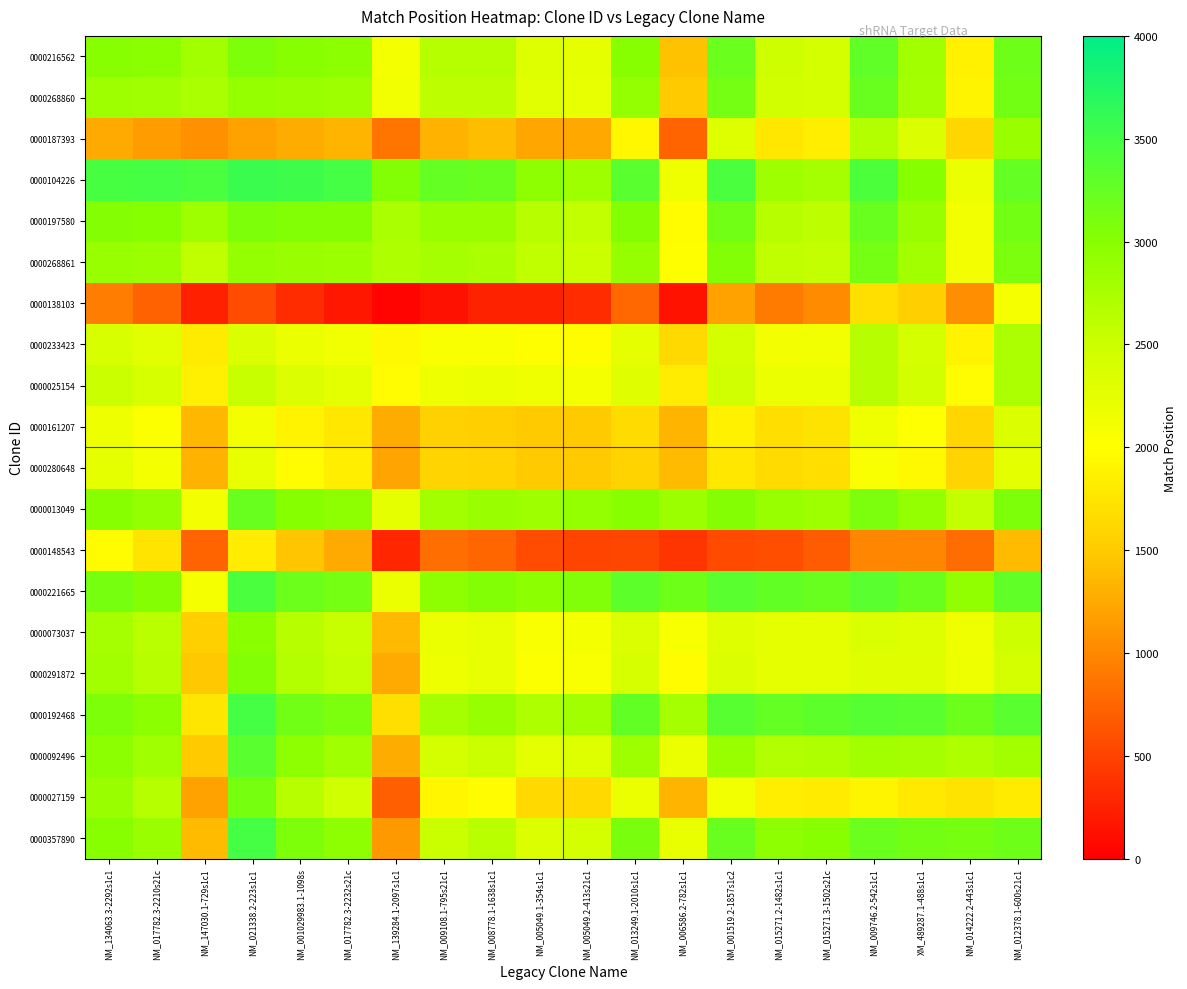

Which series has the largest total across all categories?

0000104226